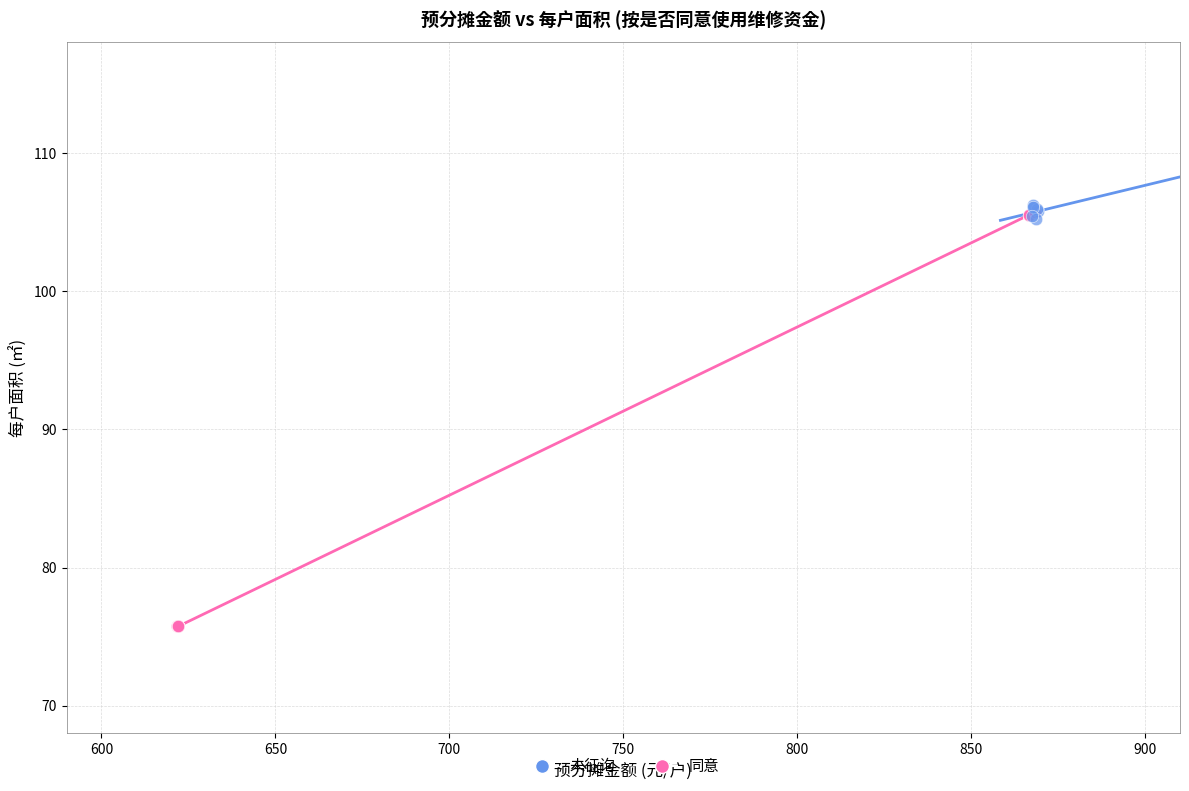

Which series reaches the minimum Y coordinate?

同意